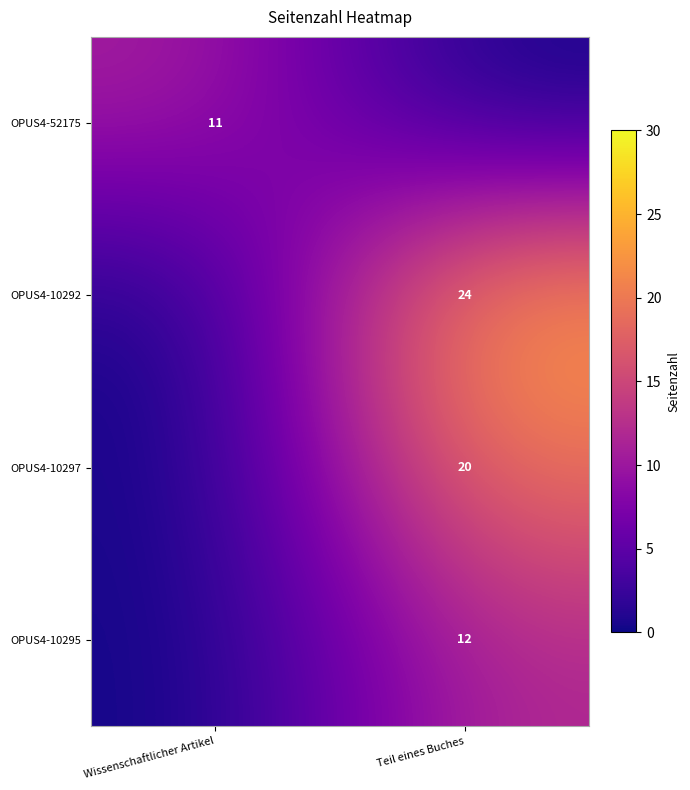

How many distinct data groups are displayed?

4